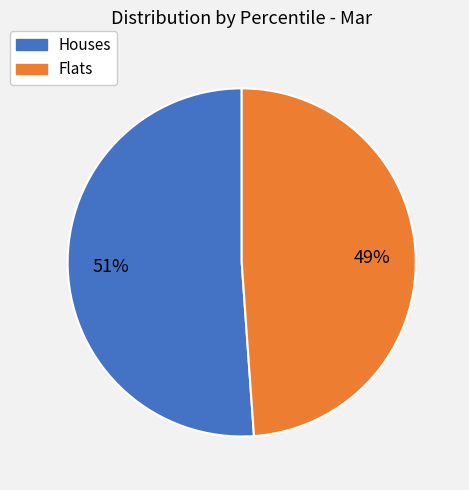

How many segments does this pie chart have?

2